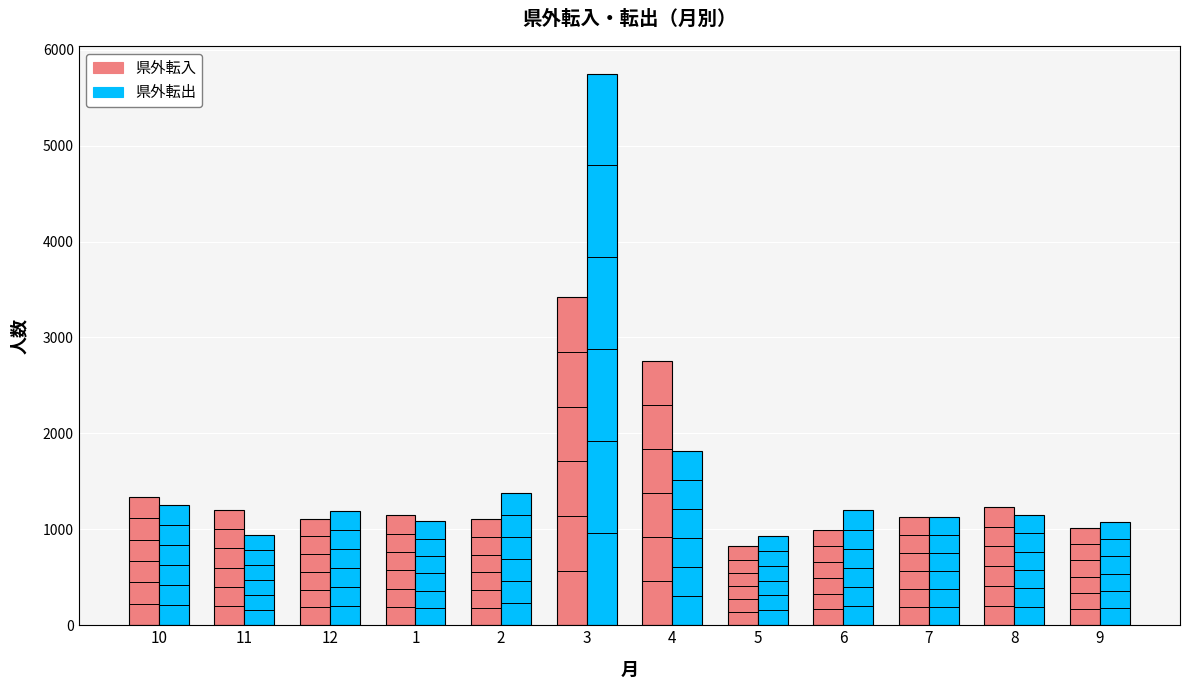

Does the chart contain any negative values?

No